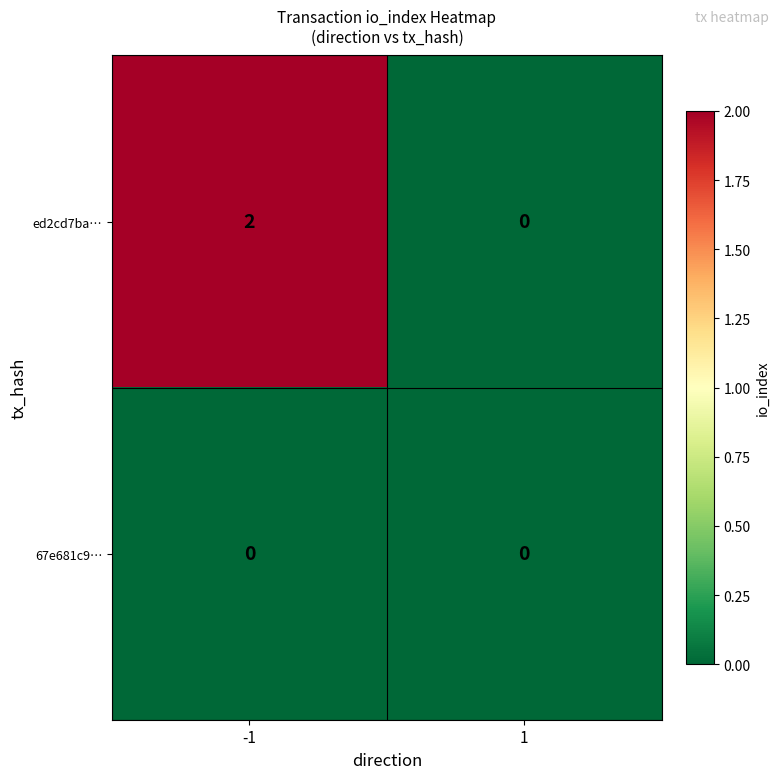

Reading right to left, list all the values displayed in this chart.

ed2cd7ba…: 0	2
67e681c9…: 0	0